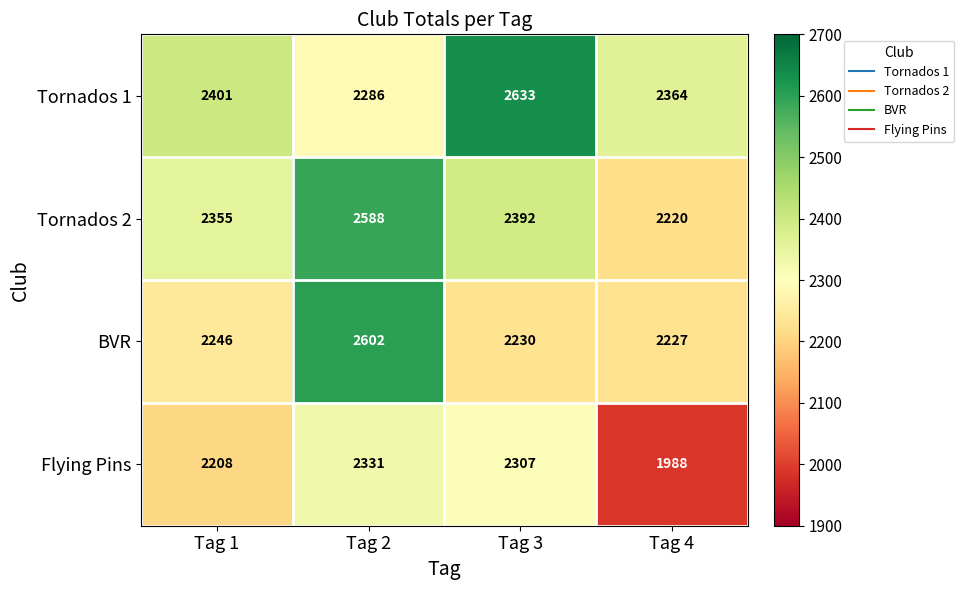

What is the sum of the Flying Pins values at Tag 4 and Tag 1?

4196